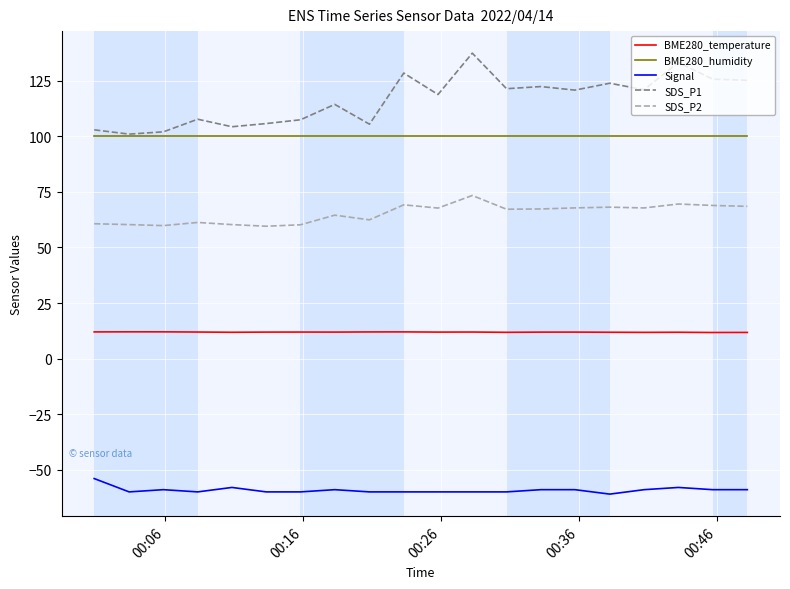

True or false: BME280_temperature and SDS_P1 cross at least once.

False